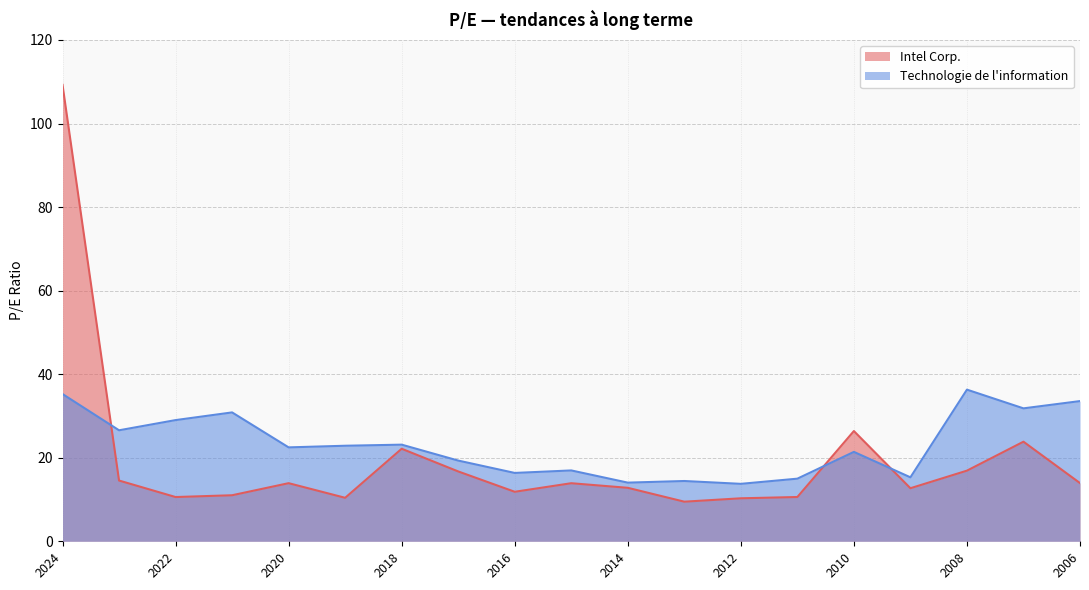

Which series has the largest range (max minus min)?

Intel Corp.